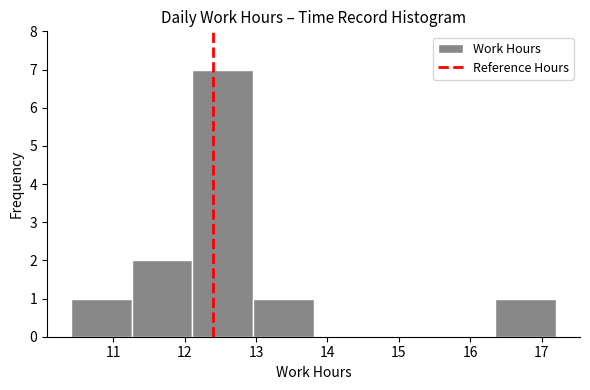

Reading left to right, transcribe this chart: for each bar, give the range it covers on the x-axis and its height. Neither the bar edges nor the heights are printed on the chart, so give them approximately, as read against the axes.

10.4 to 11.3: 1
11.3 to 12.1: 2
12.1 to 13.0: 7
13.0 to 13.8: 1
13.8 to 14.7: 0
14.7 to 15.5: 0
15.5 to 16.4: 0
16.4 to 17.2: 1